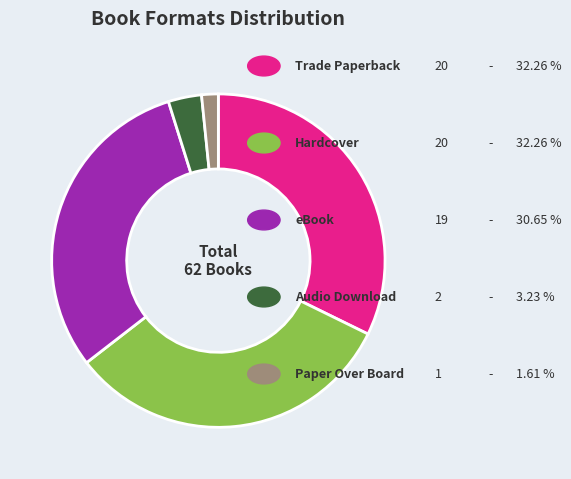

Is there any slice that represents more than half of the pie?

No